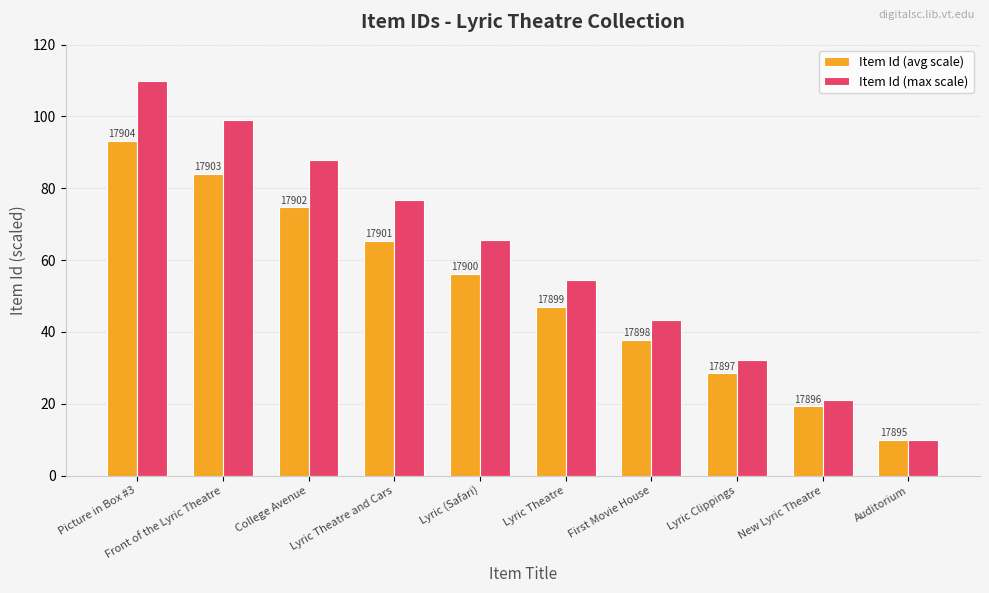

At Auditorium, list the series in order from smallest to largest.

Item Id (avg scale), Item Id (max scale)